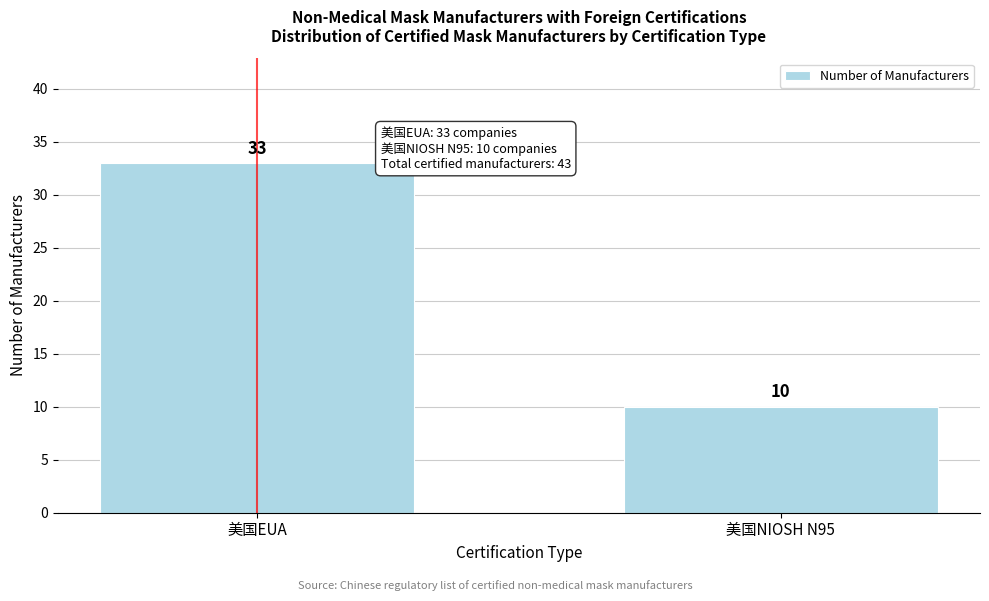

Reading left to right, list all the values displayed in this chart.

美国EUA=33	美国NIOSH N95=10